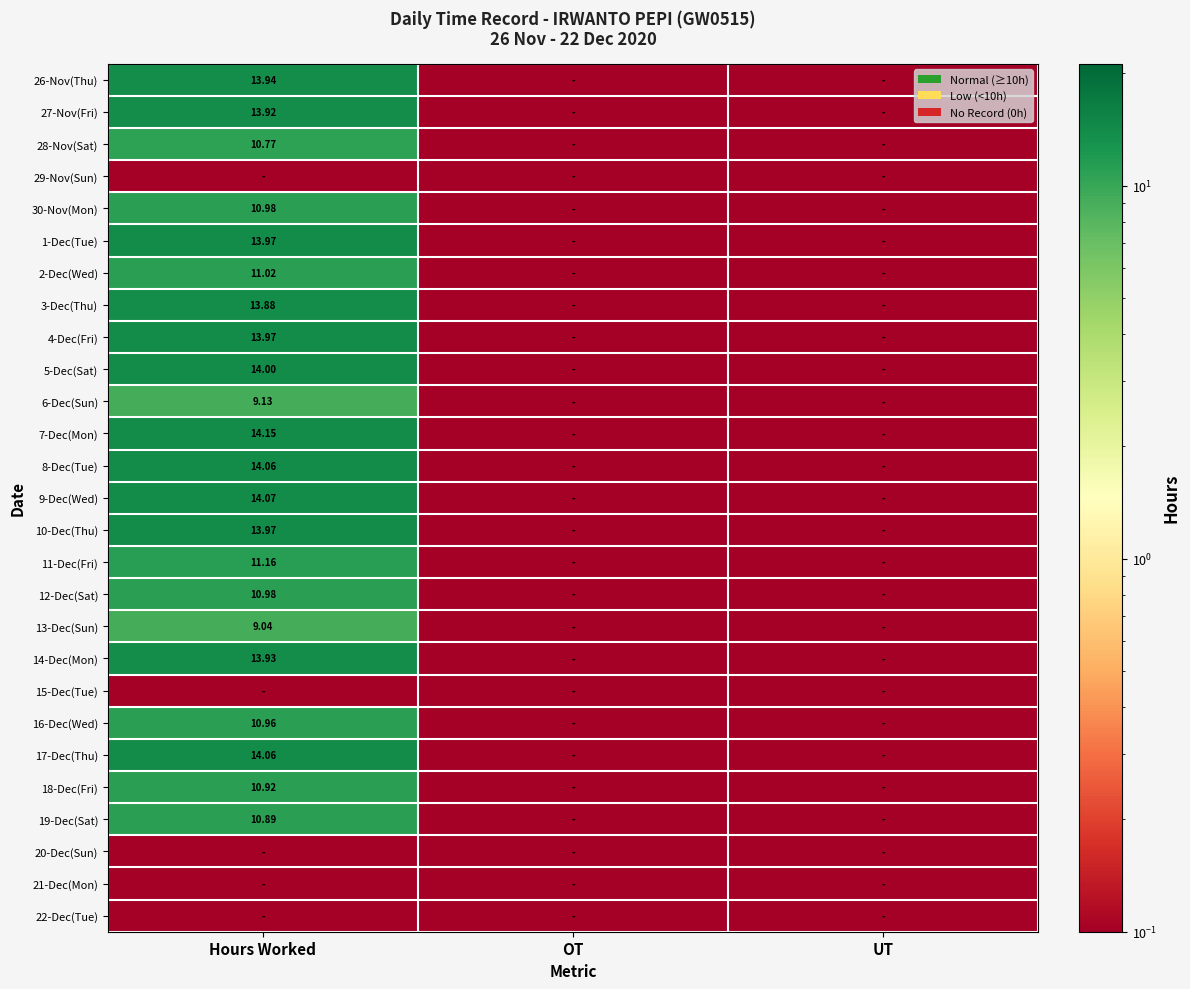

Is the value of 12-Dec(Sat) at Hours Worked greater than the value of 18-Dec(Fri) at Hours Worked?

Yes